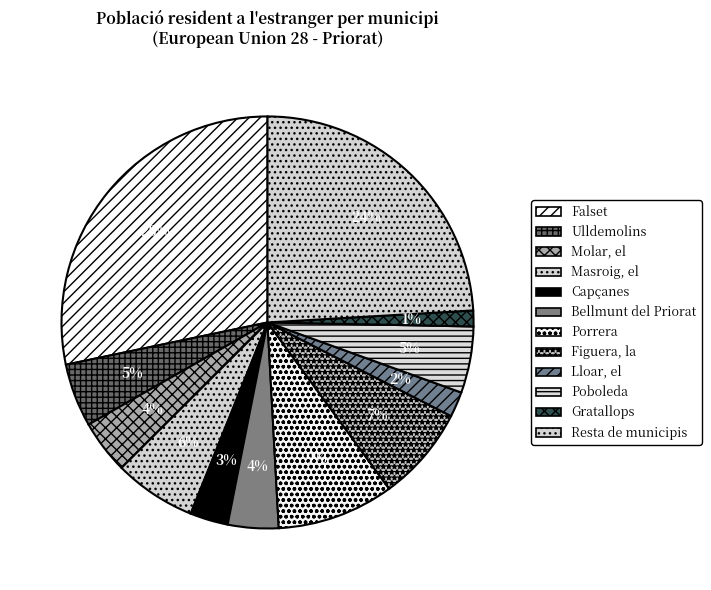

Which category has the smallest portion of the pie?

Gratallops